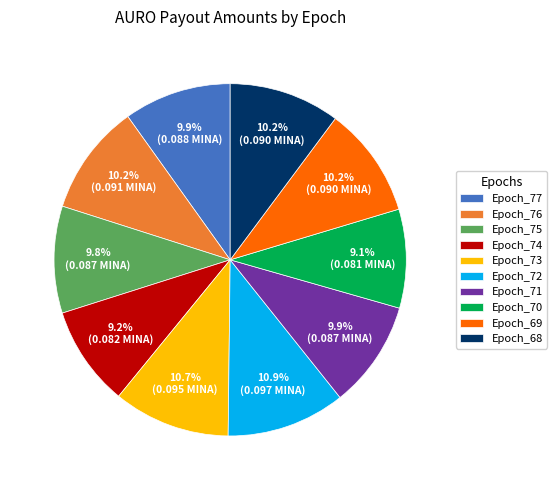

What portion of the pie excludes Epoch_77?

90.1%